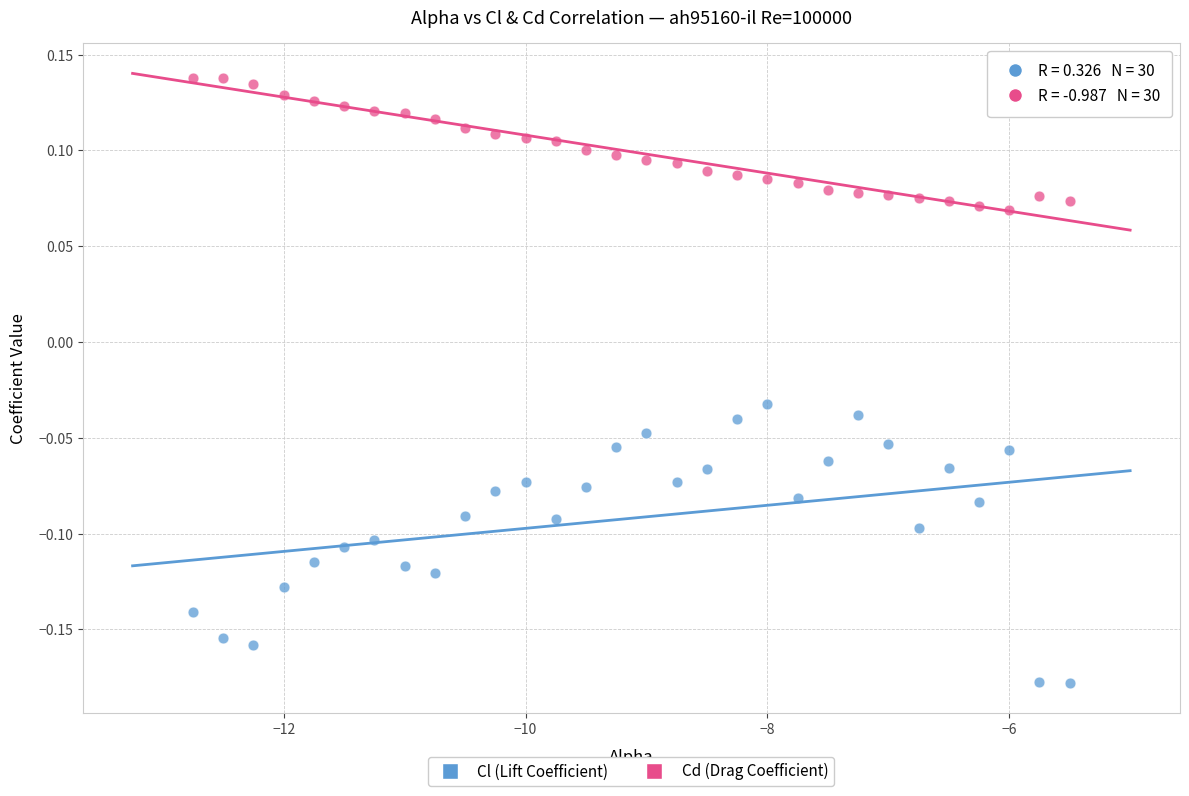

Which series has the widest spread of Y values?

Cl (Lift Coefficient)